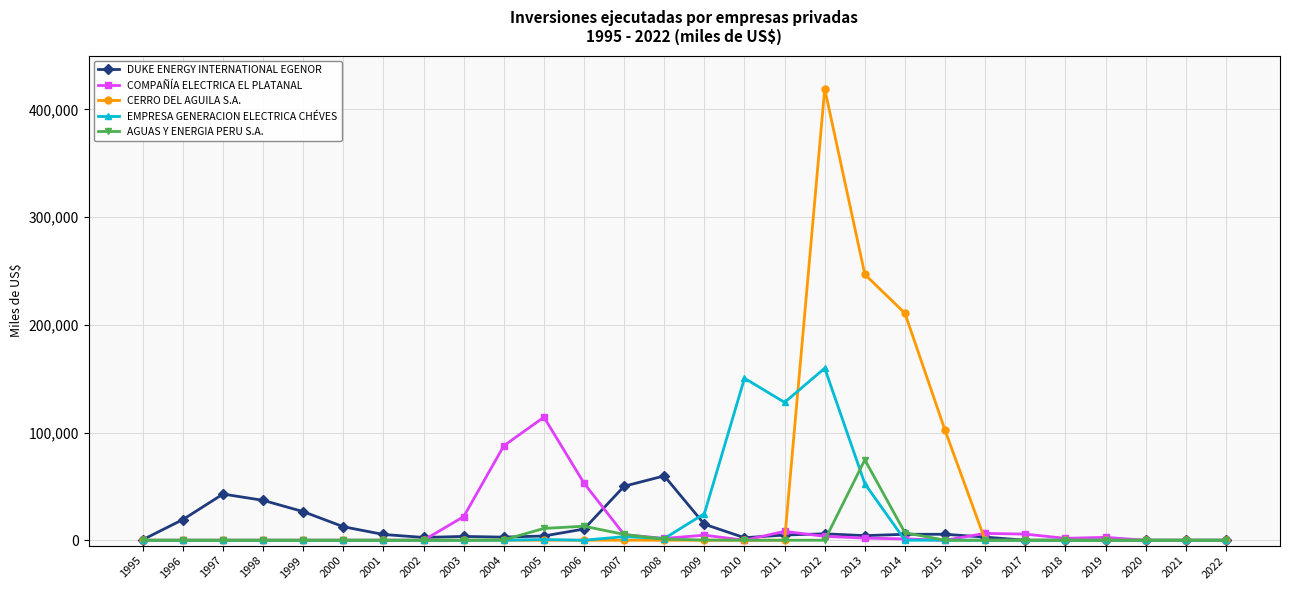

The DUKE ENERGY INTERNATIONAL EGENOR series shows 2885.0 at 2004. True or false?

True